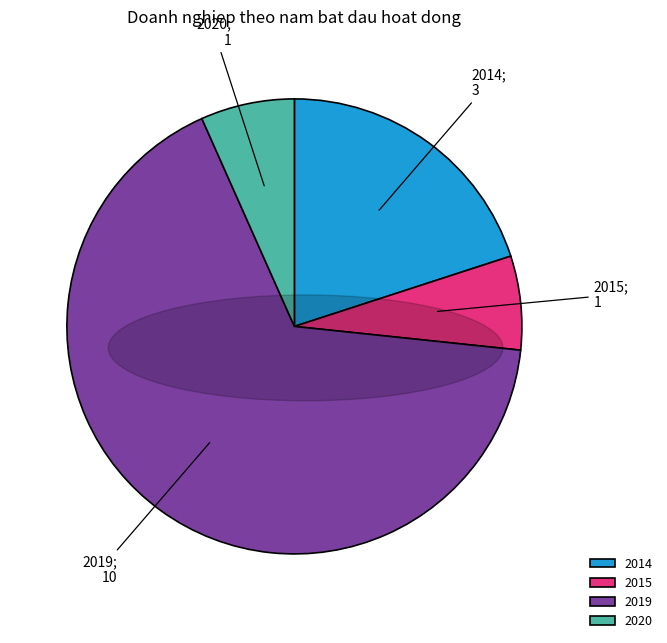

Between 2020 and 2019, which is larger?

2019